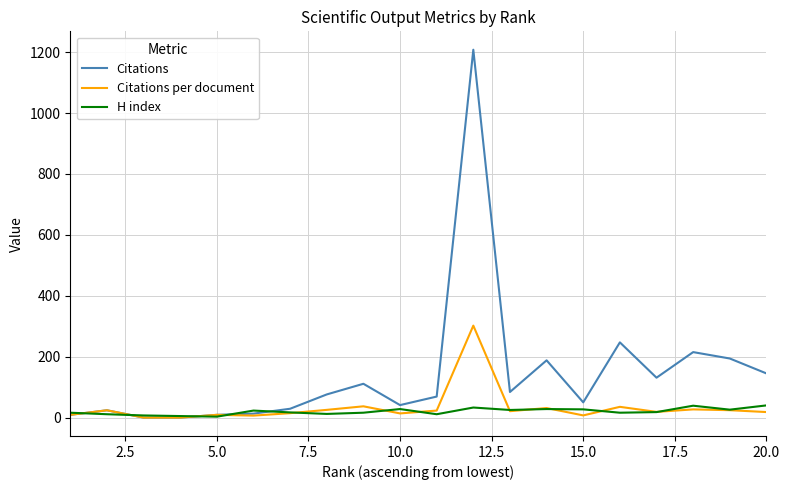

Which series ends up on top after the final intersection of Citations and H index?

Citations